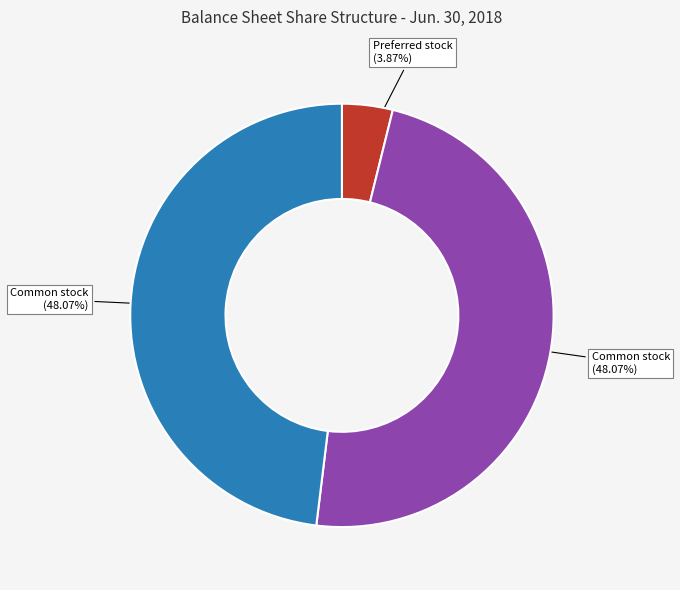

Is there any slice that represents more than half of the pie?

No